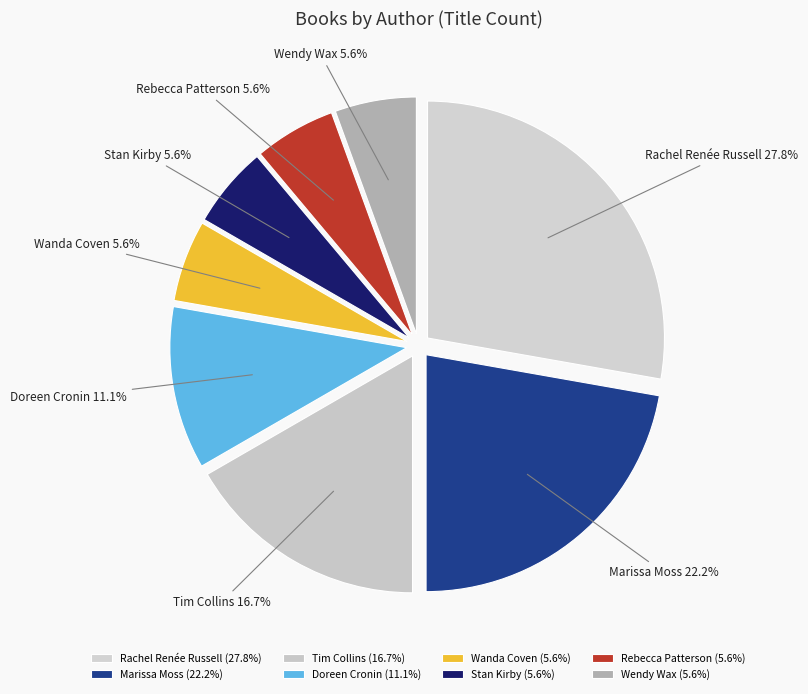

Which slice is the largest?

Rachel Renée Russell